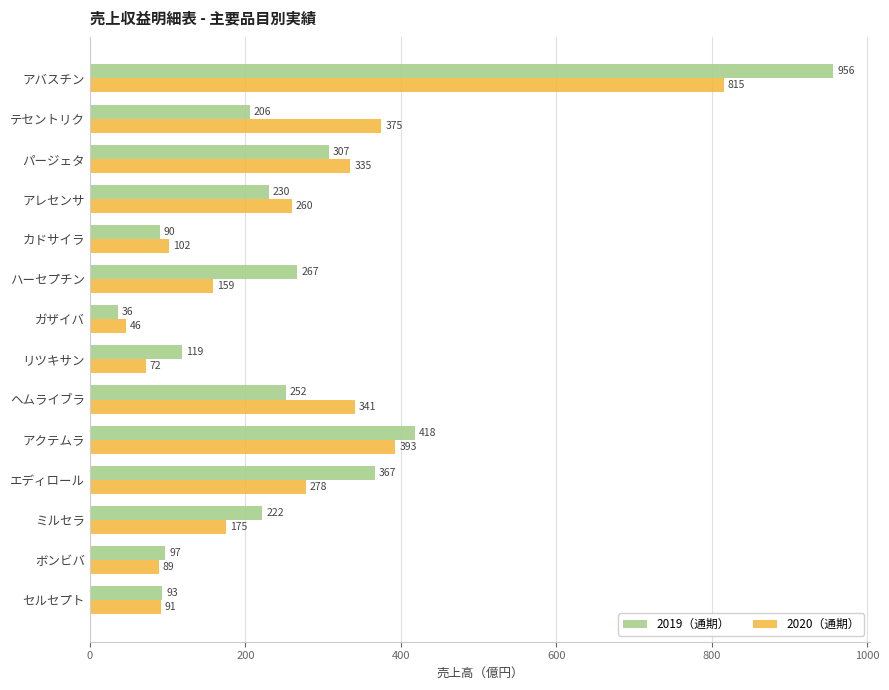

Count the number of data series in this chart.

2